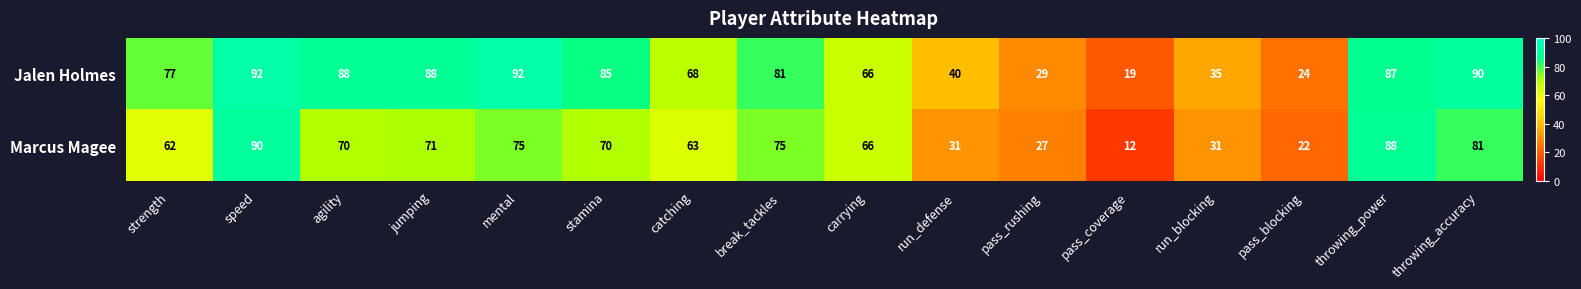

How many series are shown in this chart?

2